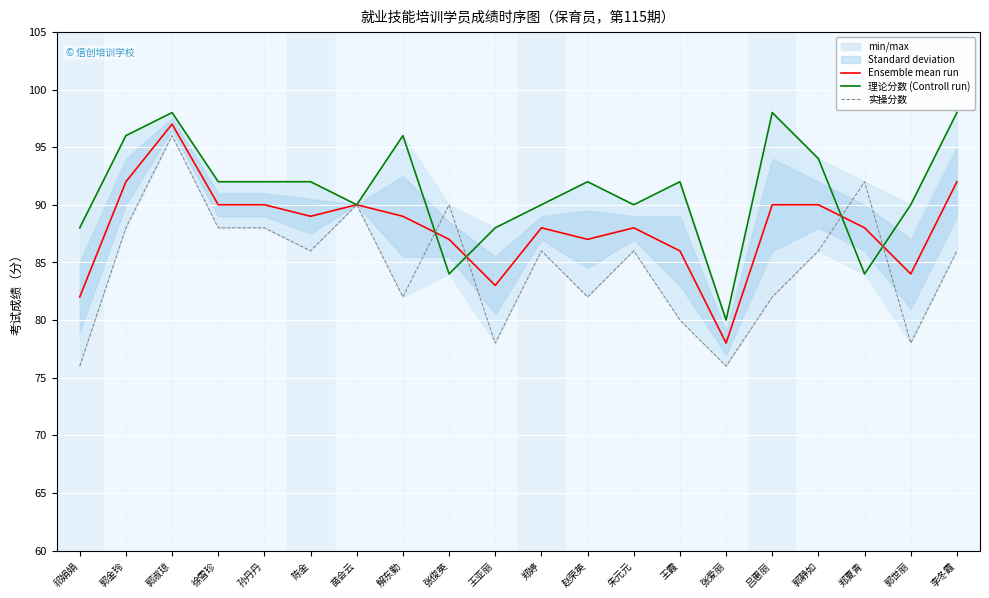

Is it true that Ensemble mean run equals 43 at 李冬霞?

False